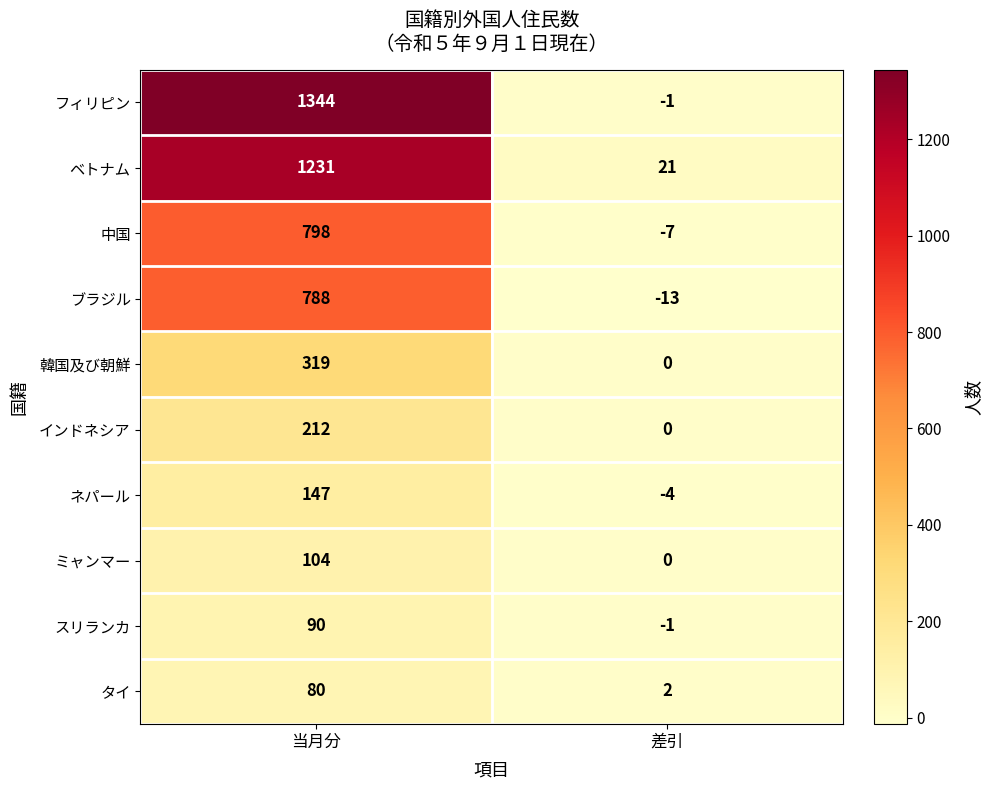

Rank the series at 当月分 from lowest to highest value.

タイ, スリランカ, ミャンマー, ネパール, インドネシア, 韓国及び朝鮮, ブラジル, 中国, ベトナム, フィリピン